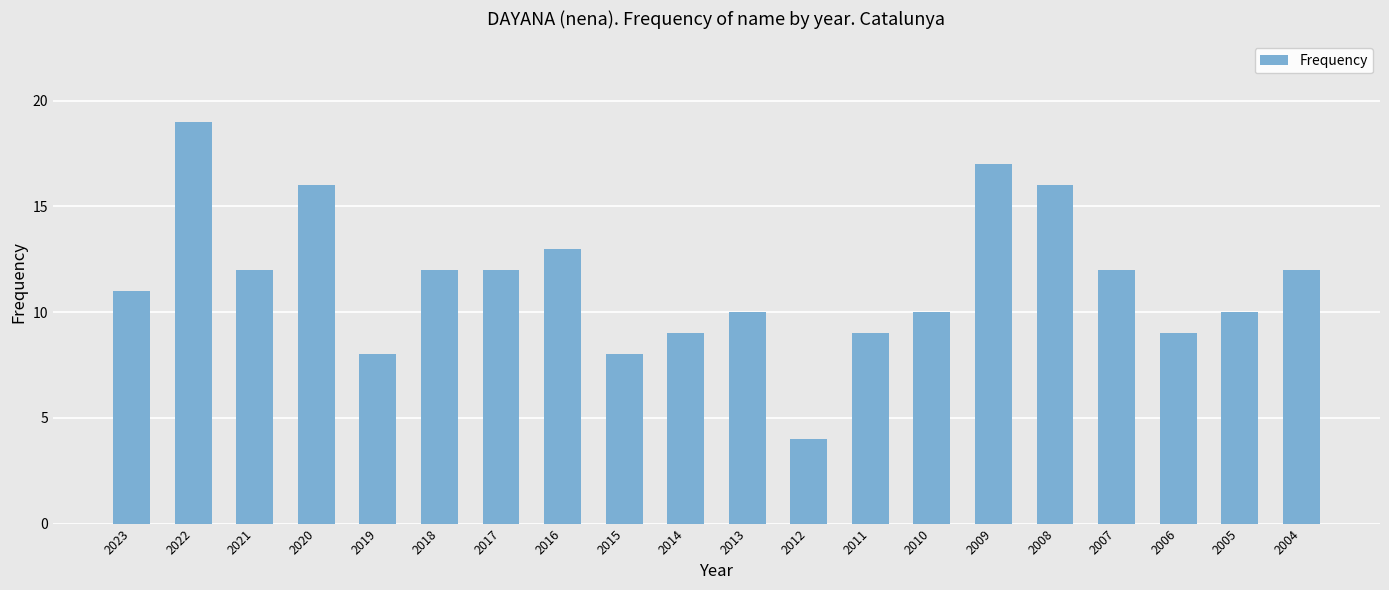

True or false: the data shows 7 at 2022.

False